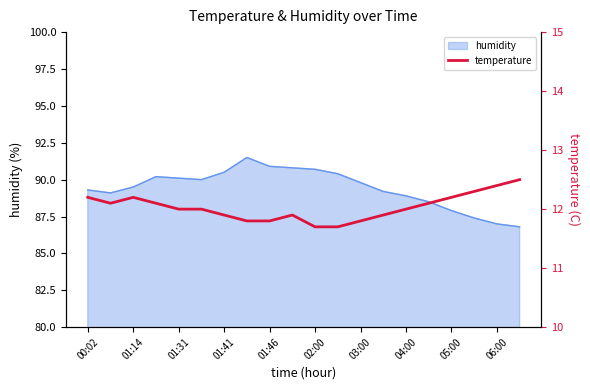

The value of humidity at 02:00 is 90.7. True or false?

True